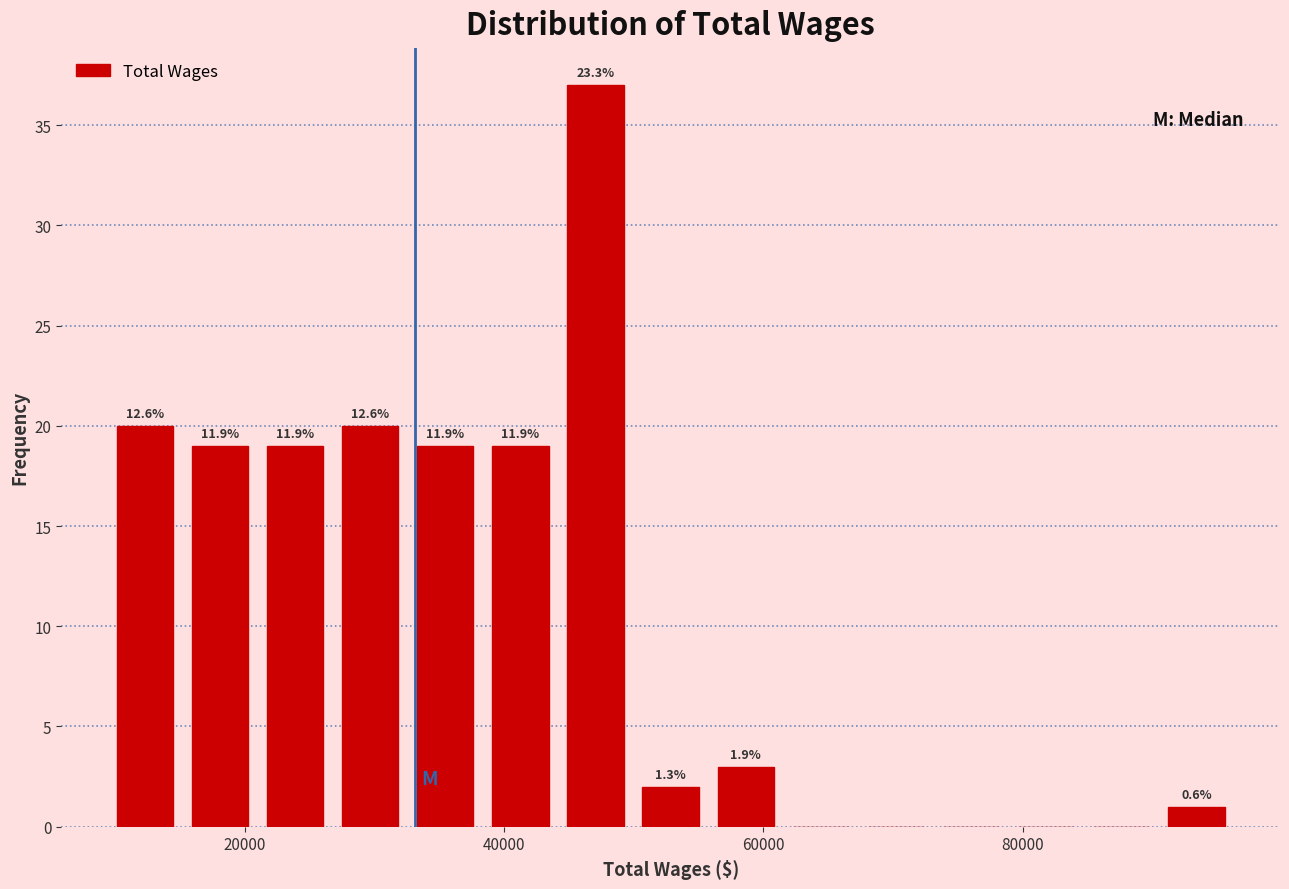

Read against the x-axis, roughly where is the centre of the tallest bar?

48000